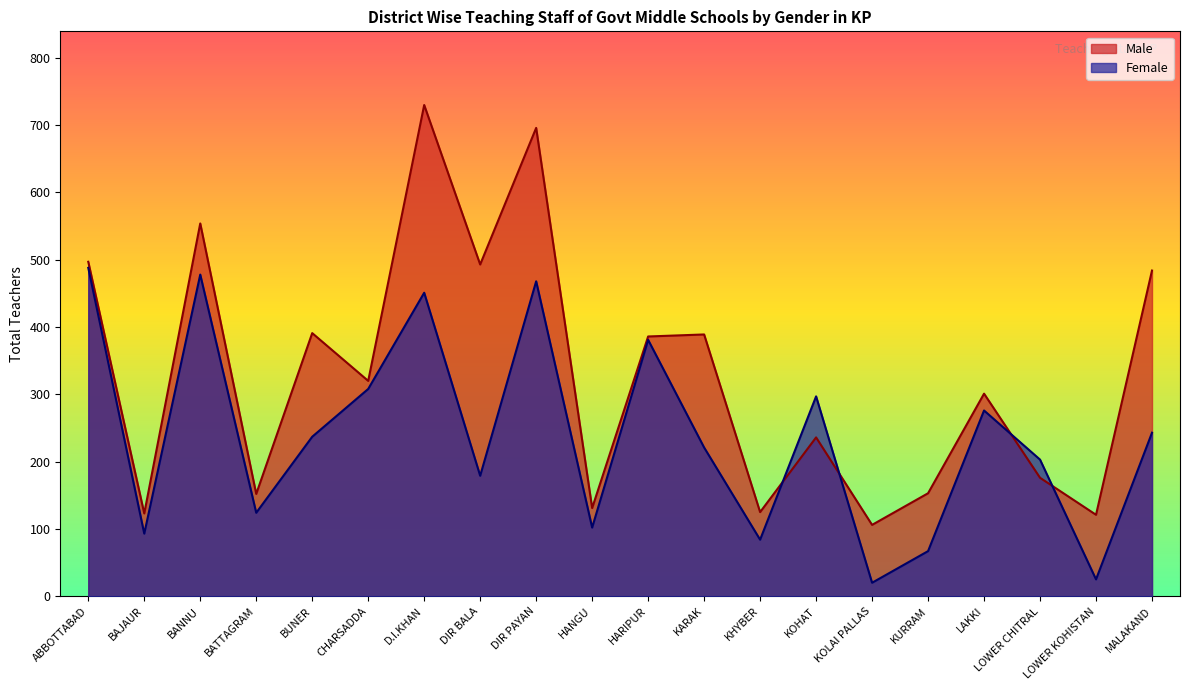

Reading left to right, what are all the values shown in this chart?

Female: 488	93	478	124	237	308	451	179	468	102	381	221	84	297	20	67	276	203	25	243
Male: 497	123	554	152	391	320	730	493	696	131	386	389	125	236	106	153	301	176	121	484